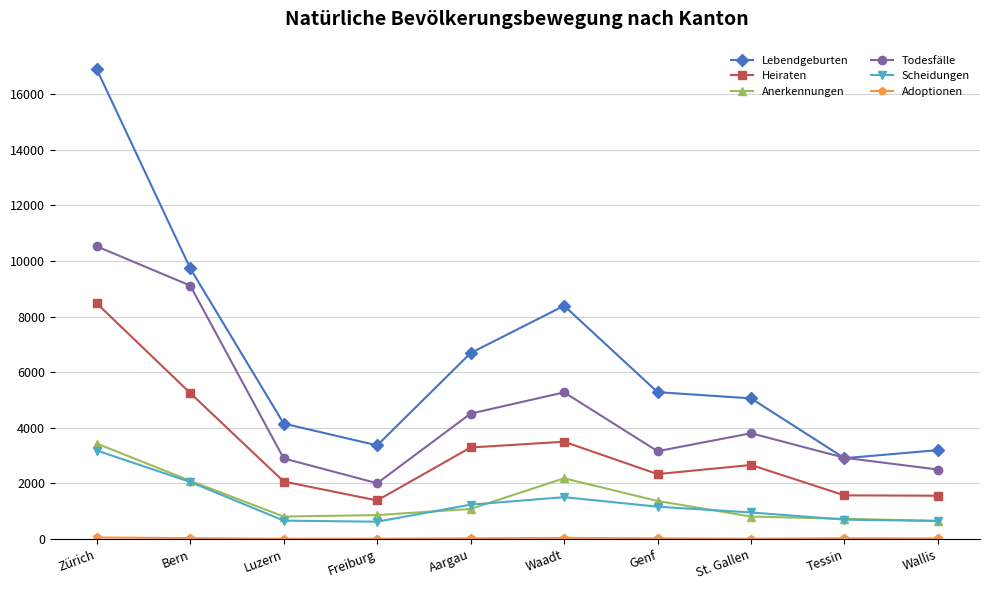

How many times do Lebendgeburten and Todesfälle cross each other?

2